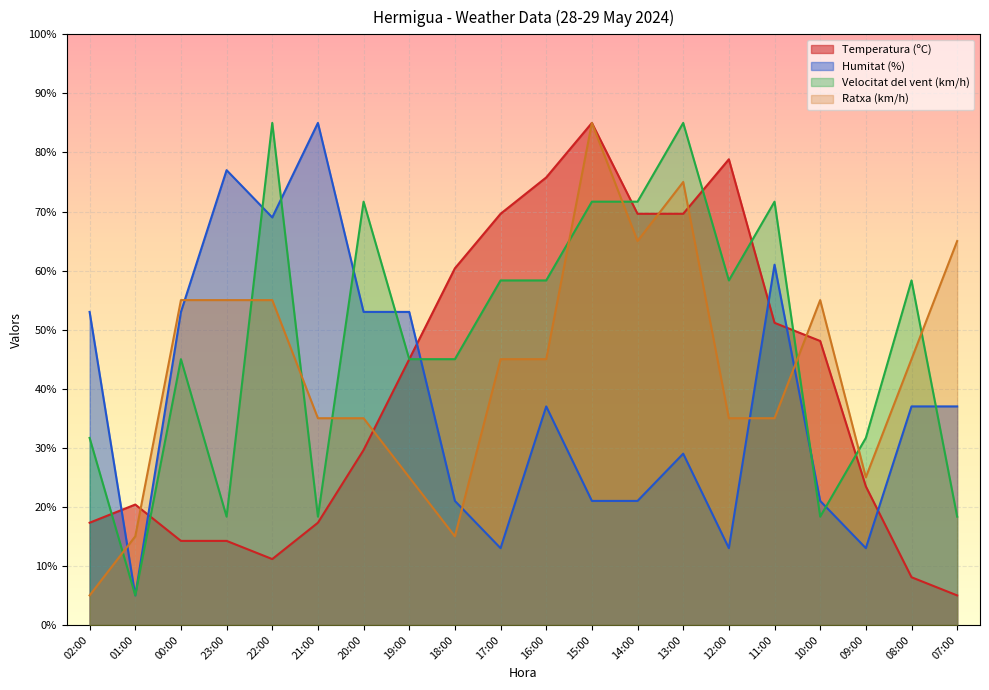

At 23:00, list the series in order from largest to smallest.

Humitat (%), Ratxa (km/h), Velocitat del vent (km/h), Temperatura (ºC)